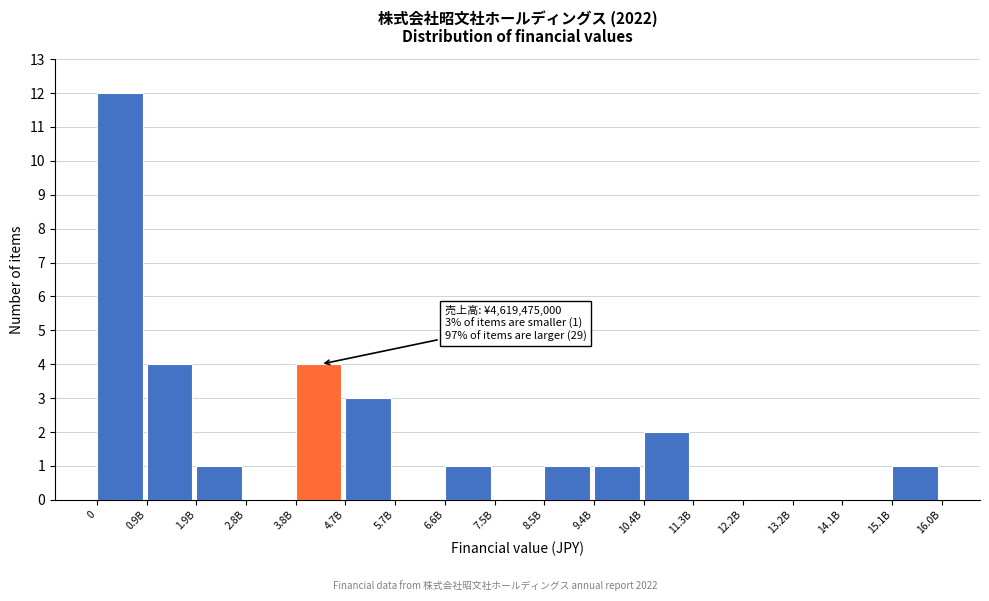

Reading left to right, extract all data points from this chart.

0=12	0.9B=4	1.9B=1	2.8B=0	3.8B=4	4.7B=3	5.7B=0	6.6B=1	7.5B=0	8.5B=1	9.4B=1	10.4B=2	11.3B=0	12.2B=0	13.2B=0	14.1B=0	15.1B=1